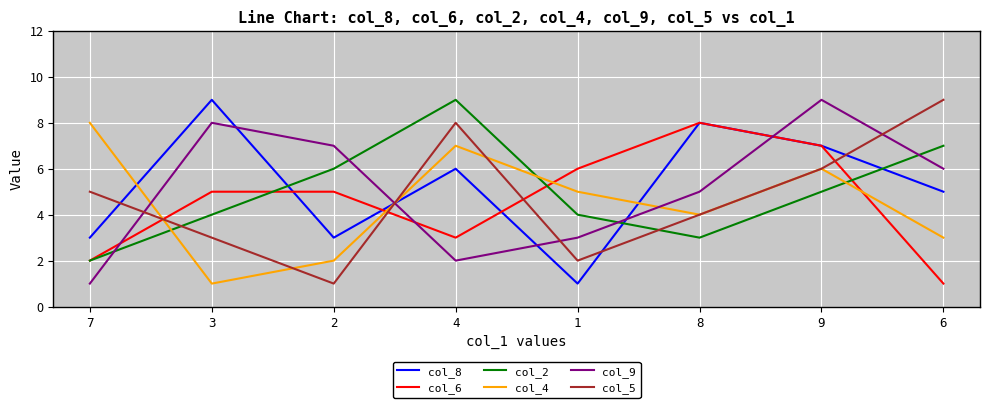

True or false: col_6 and col_9 cross at least once.

True